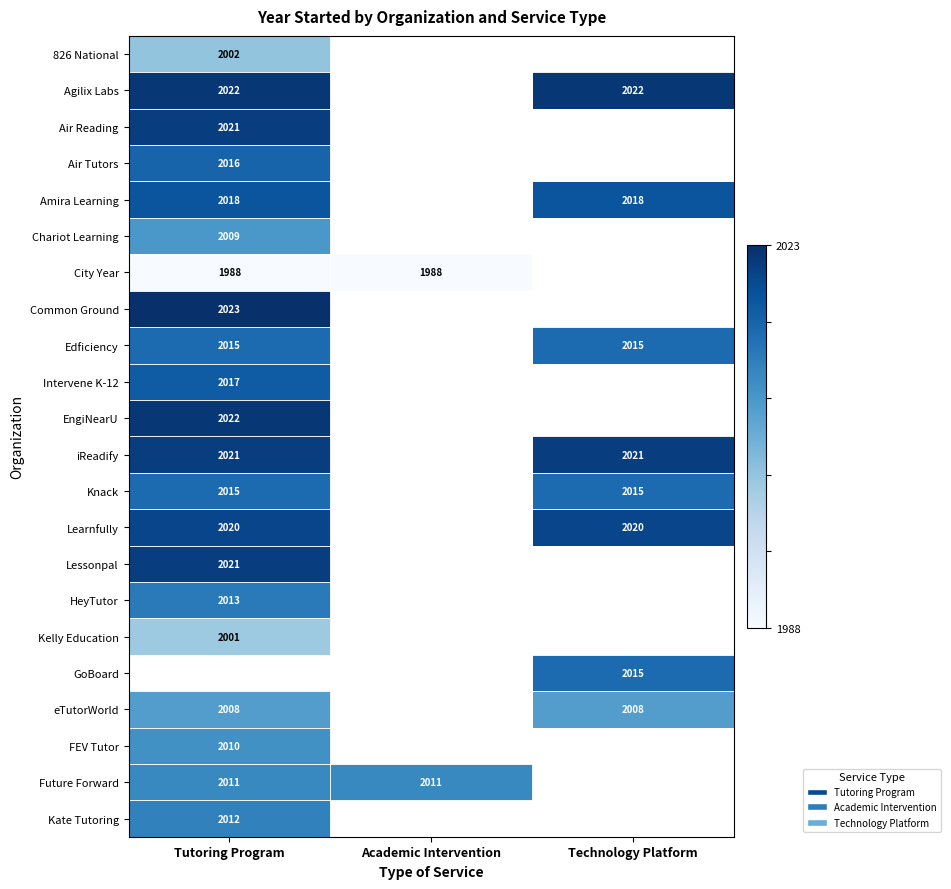

The iReadify series shows 2641.3 at Tutoring Program. True or false?

False